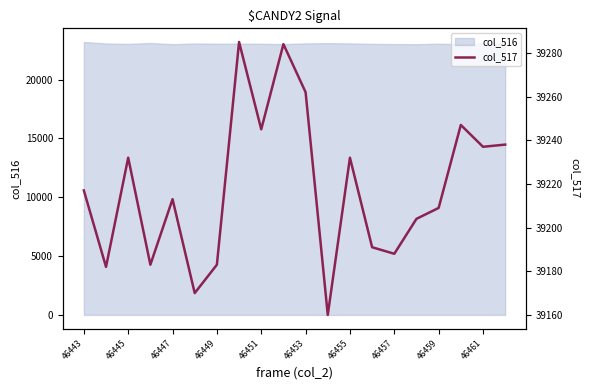

At which category does the data reach its first local valley?

46445